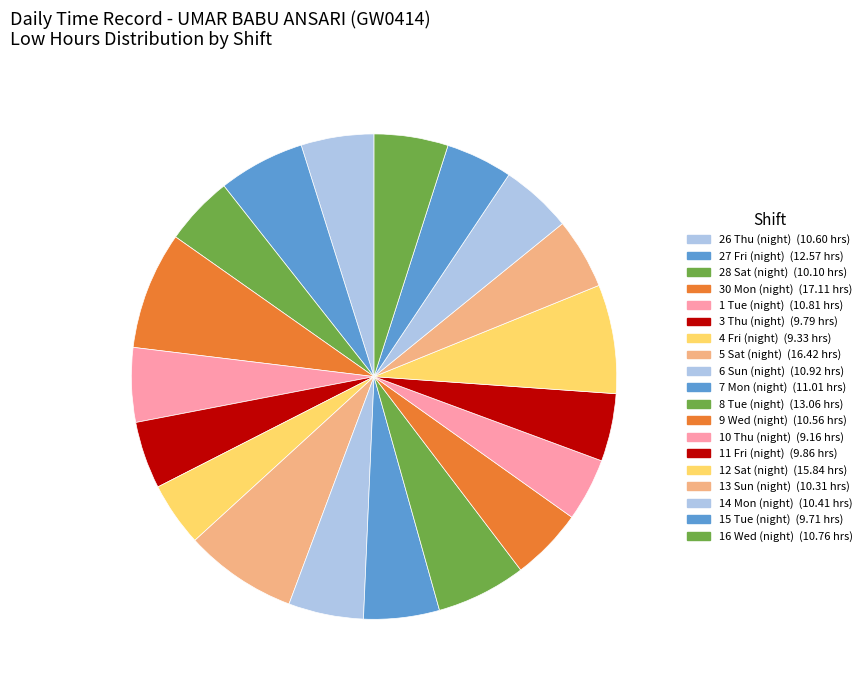

Which slice is the largest?

30 Mon (night)